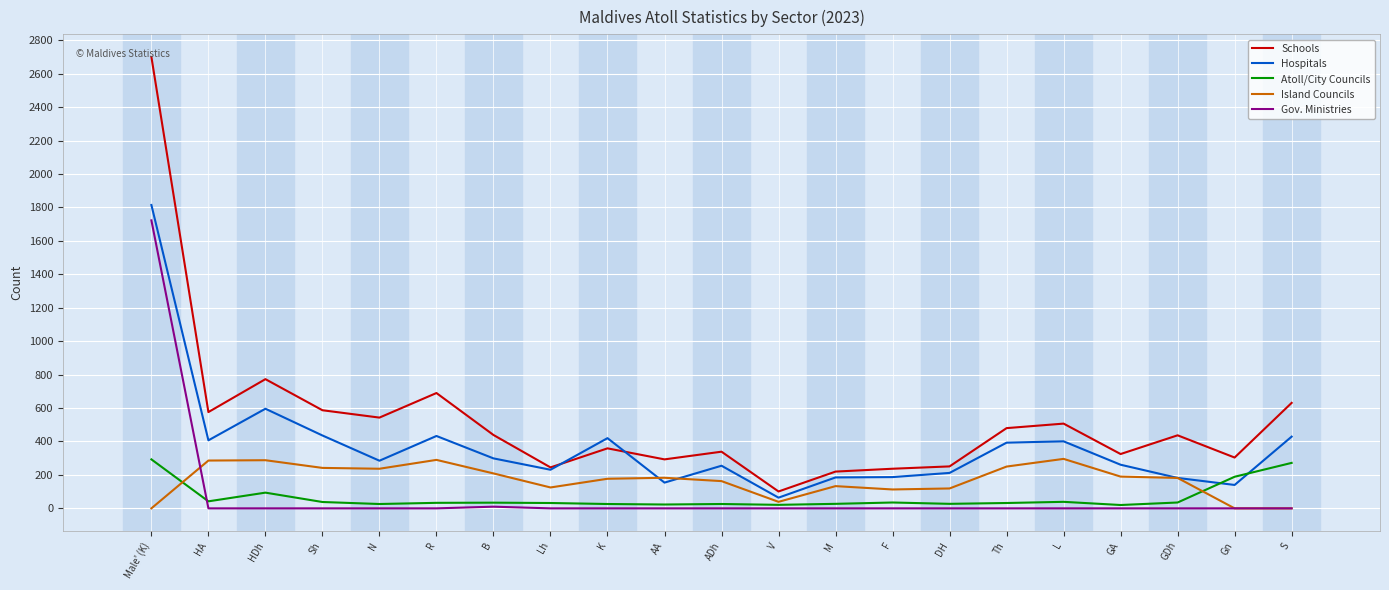

True or false: Atoll/City Councils has more than 1 points higher than both neighbors.

True